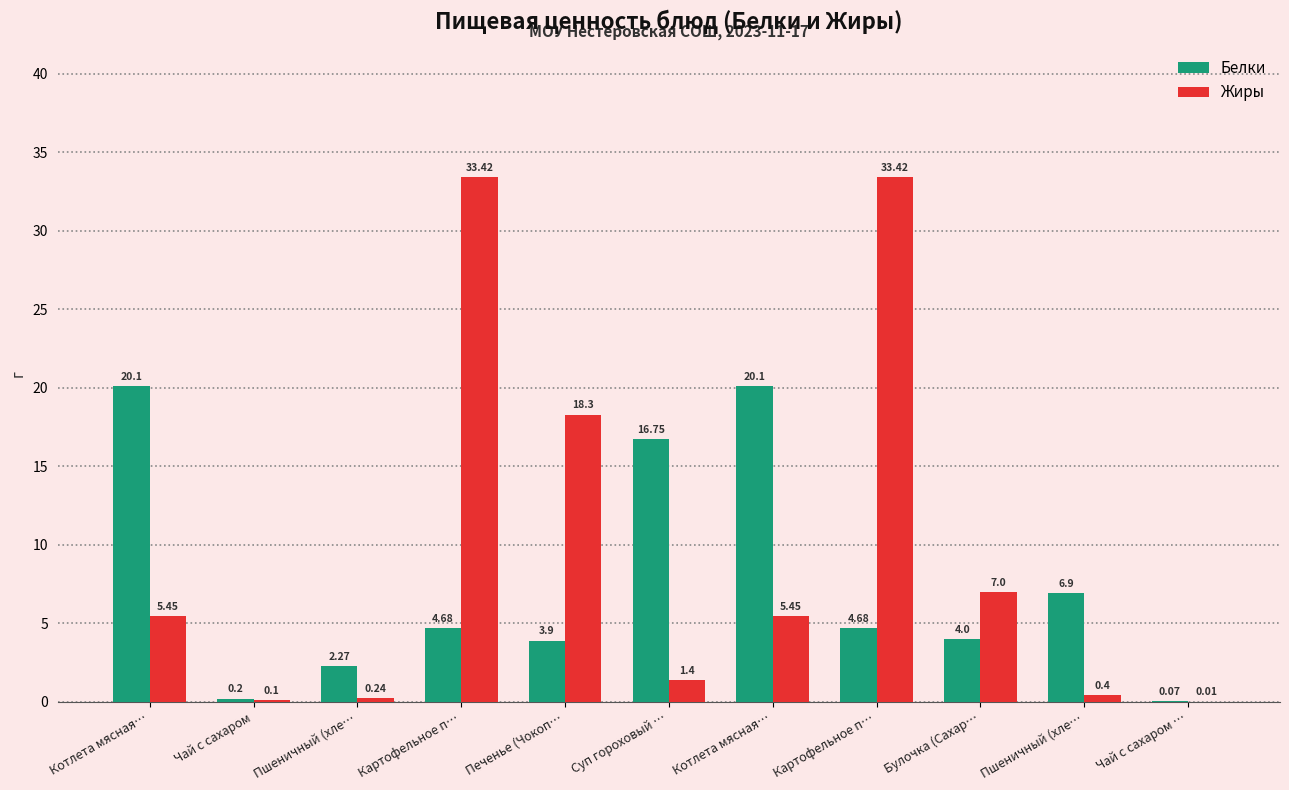

At which label does Жиры reach its peak?

Картофельное п…